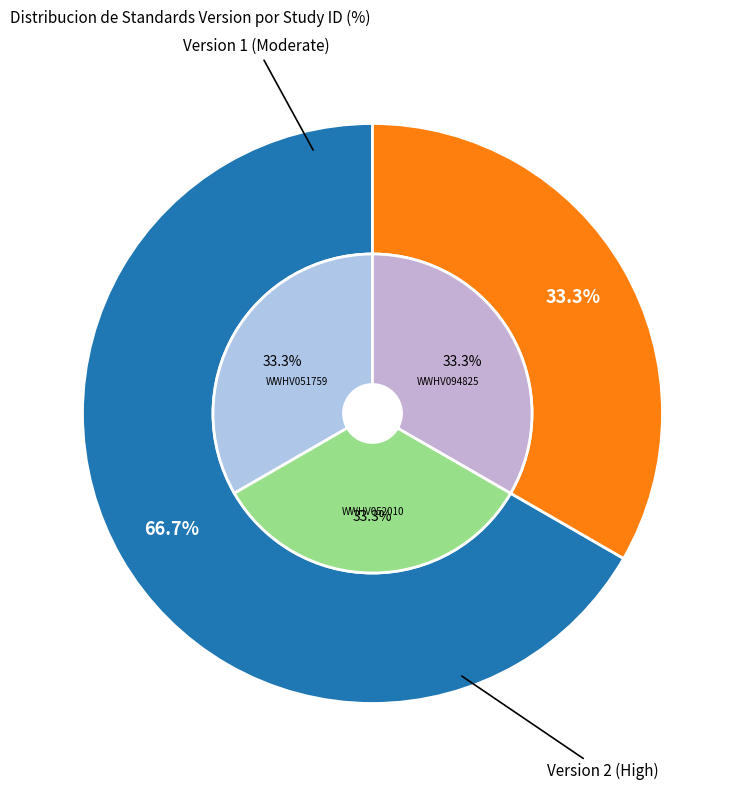

Count the number of slices in the pie.

3